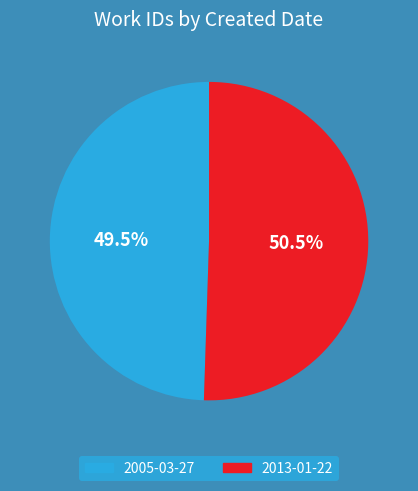

Do 2013-01-22 and 2005-03-27 together represent more than half of the pie?

Yes